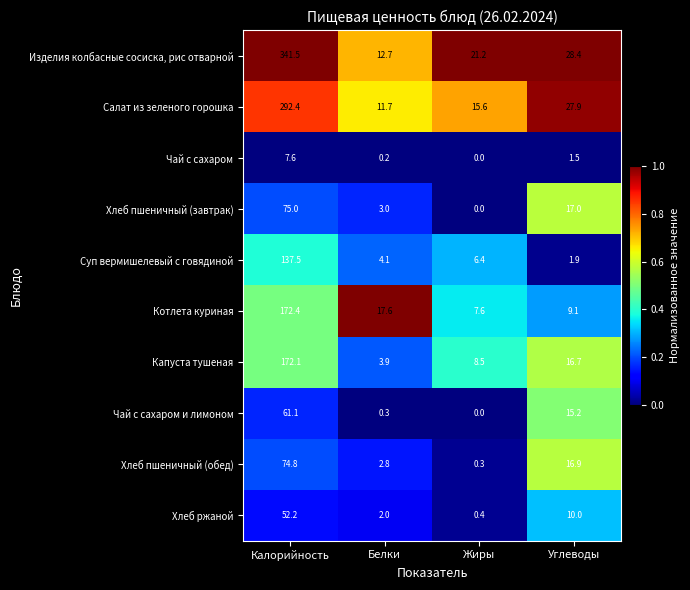

Which label corresponds to the largest value in the chart?

Калорийность